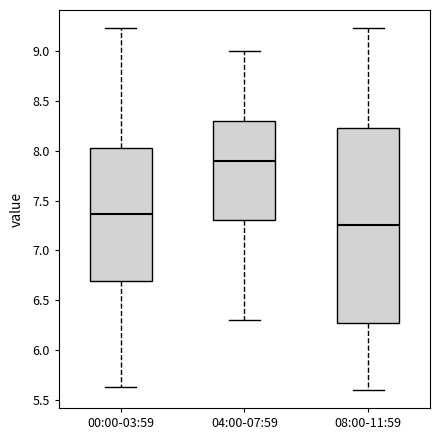

Which box has the highest median line?

04:00-07:59